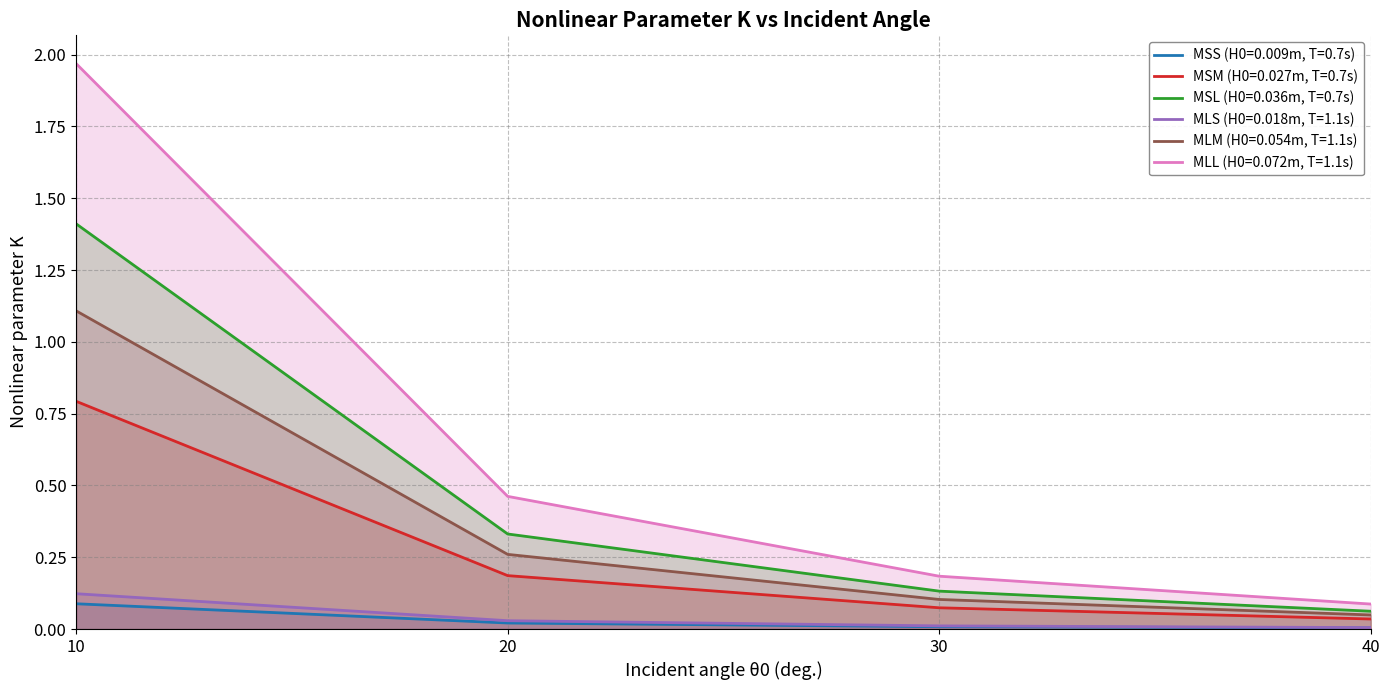

True or false: MLL (H0=0.072m, T=1.1s) has a value of 0.7 at 10.

False